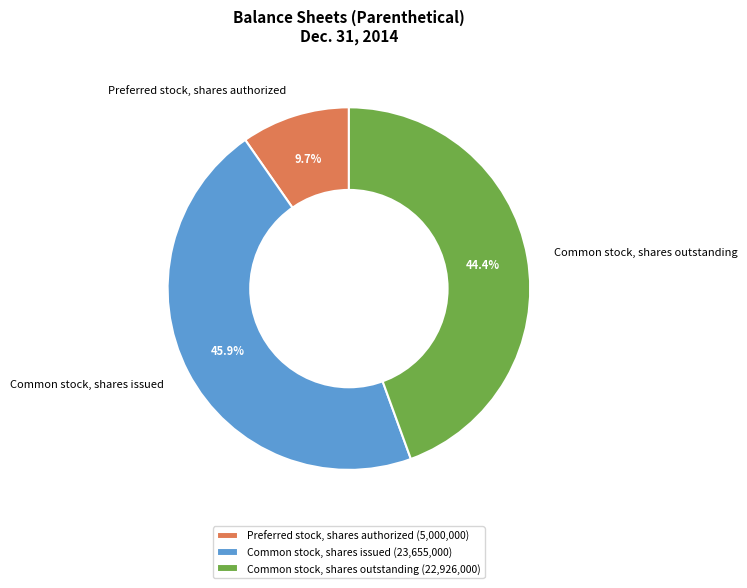

How many segments does this pie chart have?

3